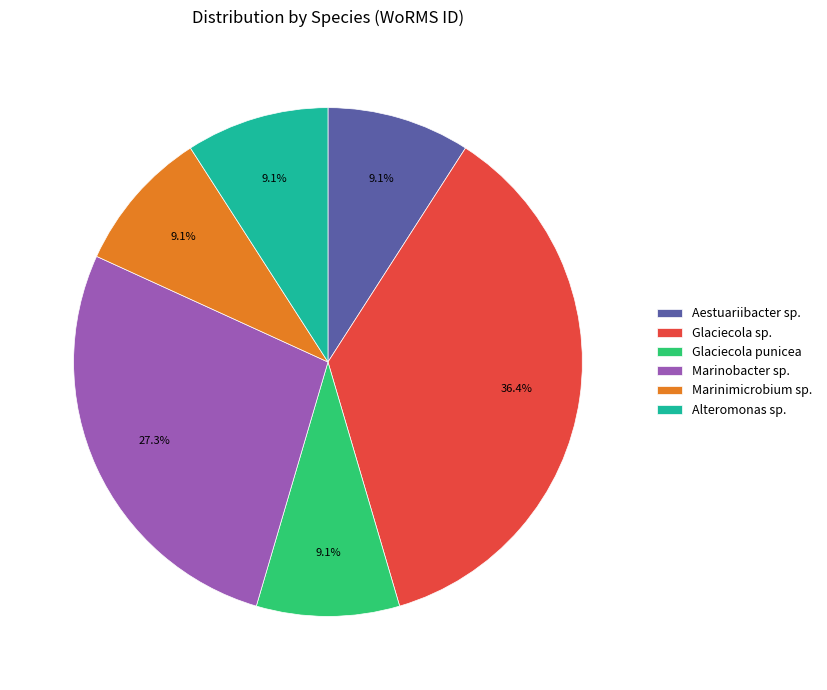

Does any single category account for the majority?

No